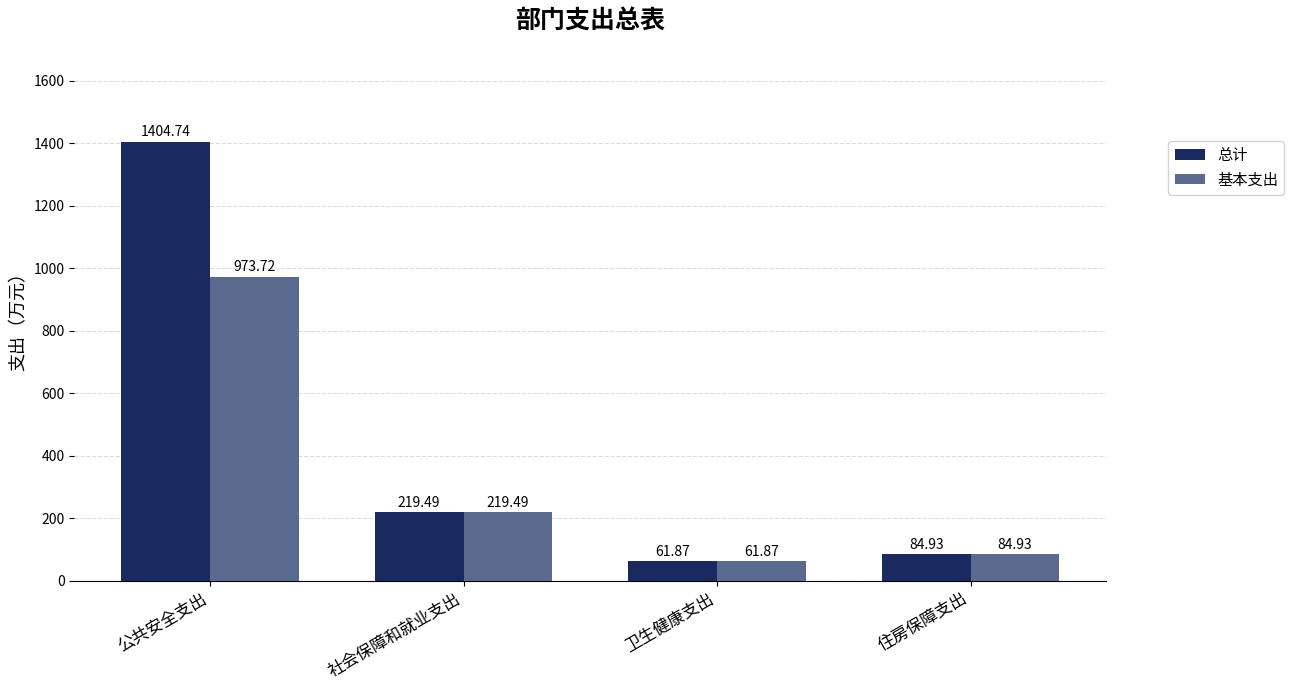

Which series has the largest range (max minus min)?

总计